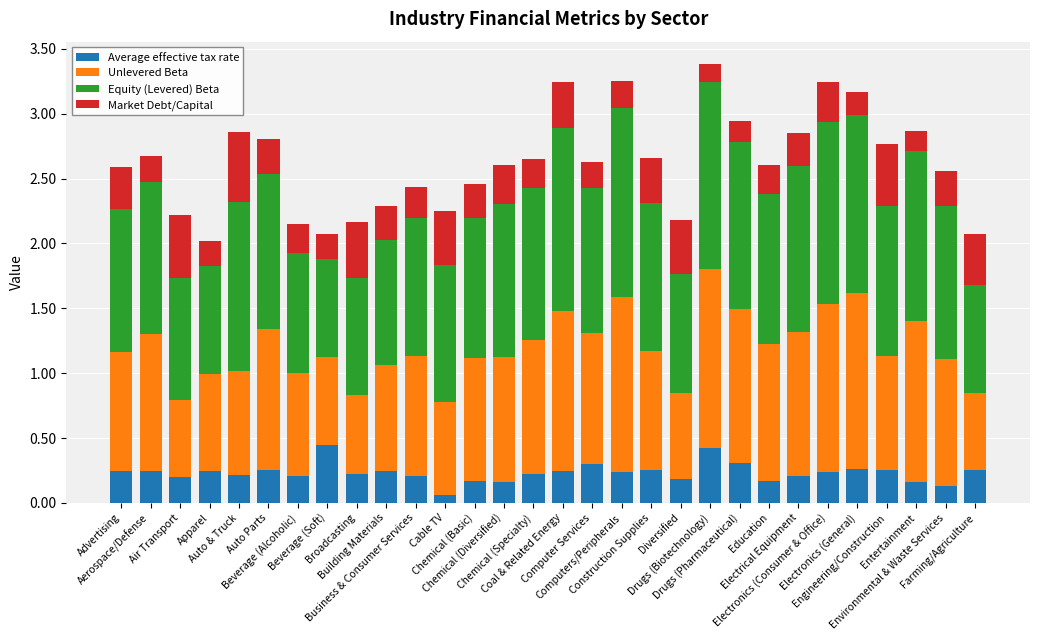

How many categories are shown in the chart?

30